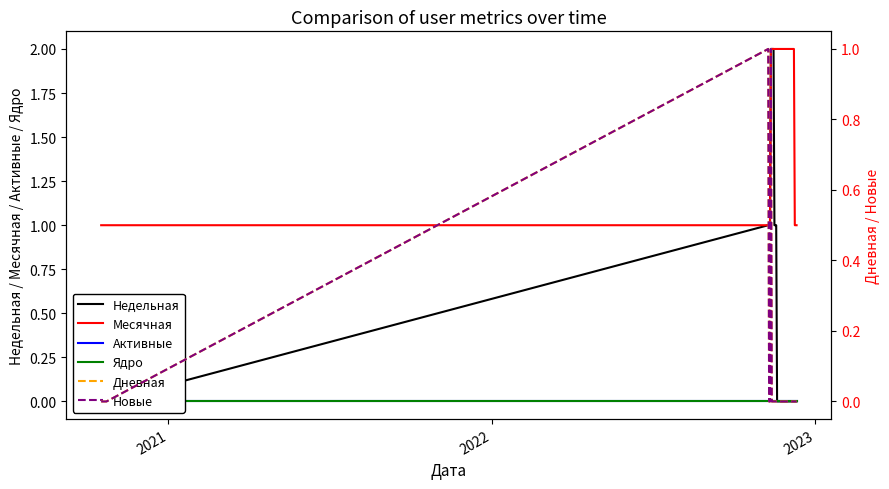

Does the chart display data point markers on the line(s)?

No